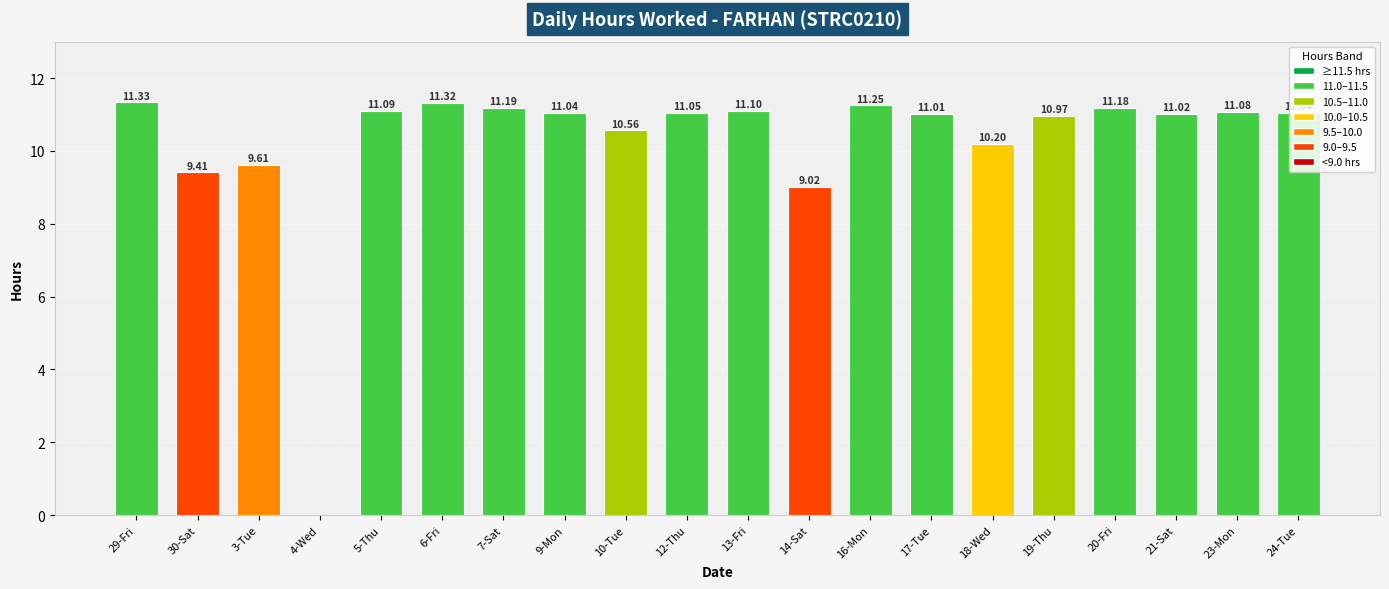

Approximately how many times larger is the value at 9-Mon compared to 21-Sat?

1.0